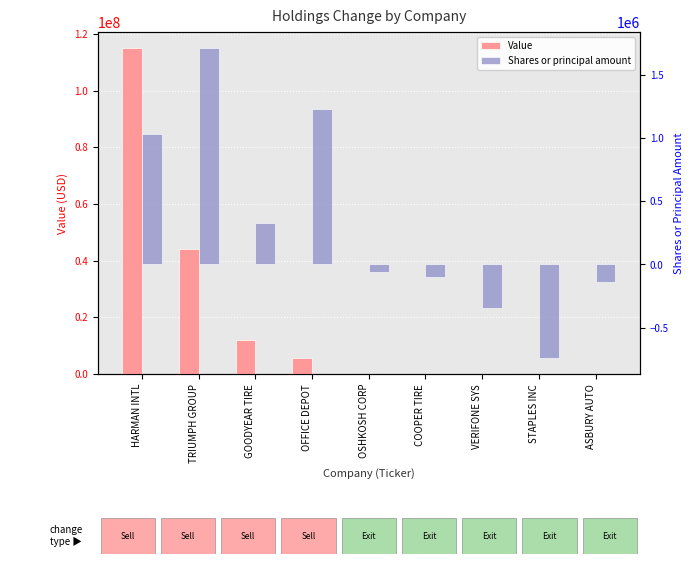

Where does the Shares or principal amount series first go above -60000?

HARMAN INTL